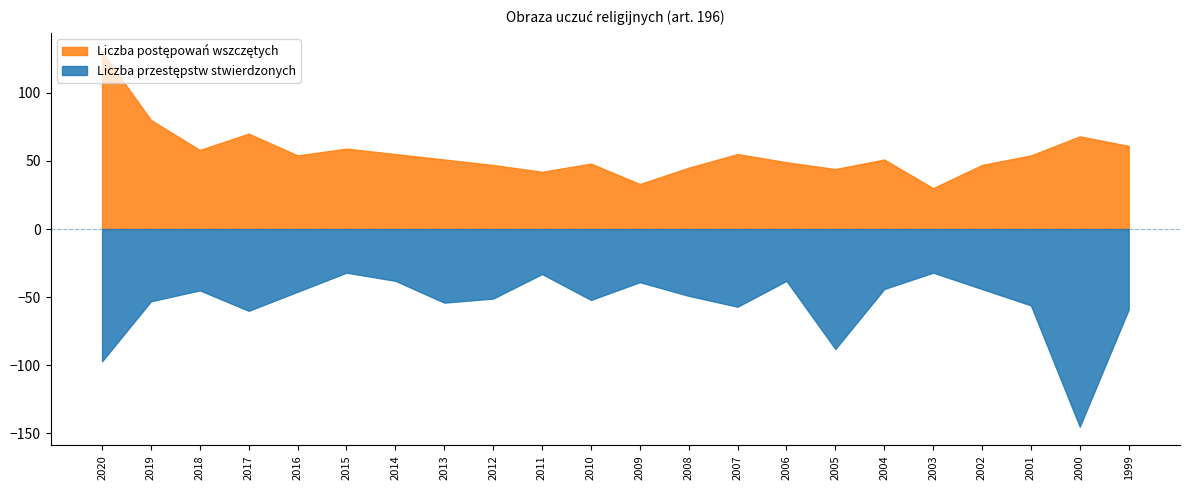

Between 1999 and 2009, which is larger?

1999